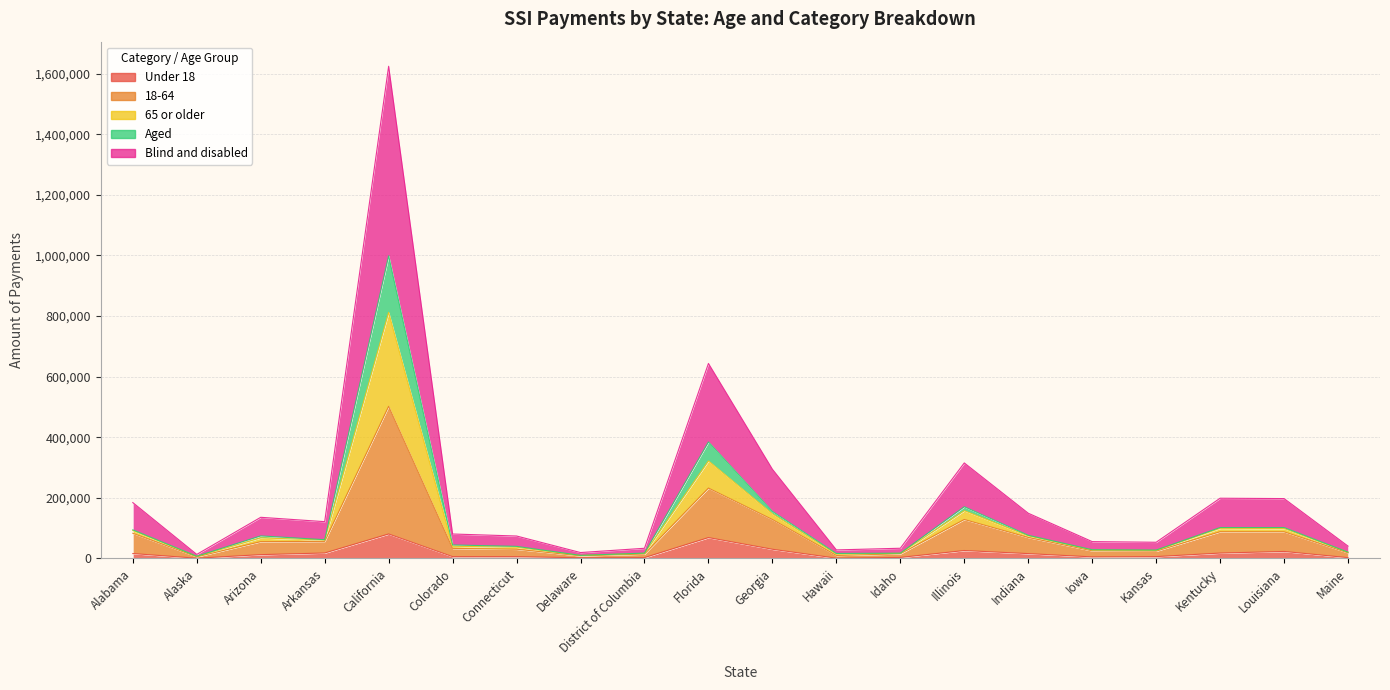

Does the chart have visible grid lines?

Yes